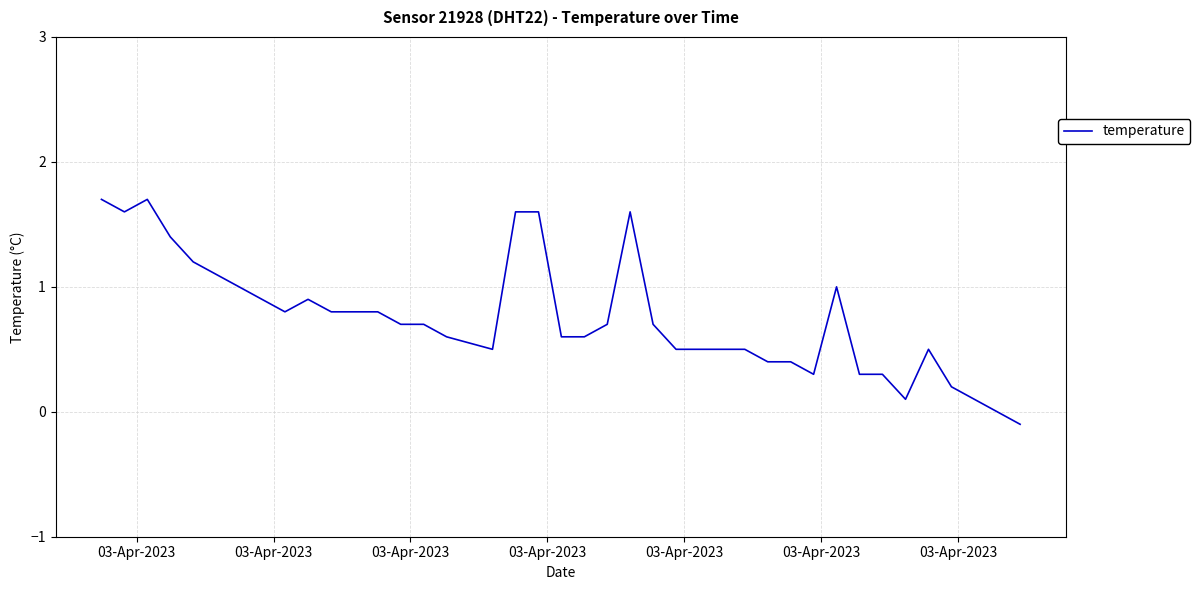

What is the difference between the maximum and minimum values?

1.8